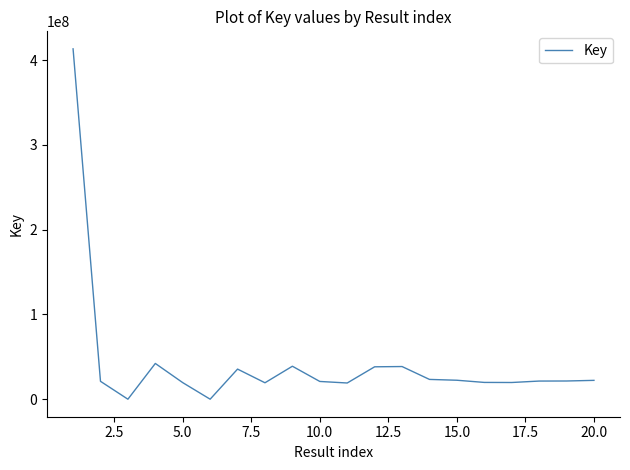

What is the difference between the maximum and minimum values?

413290226